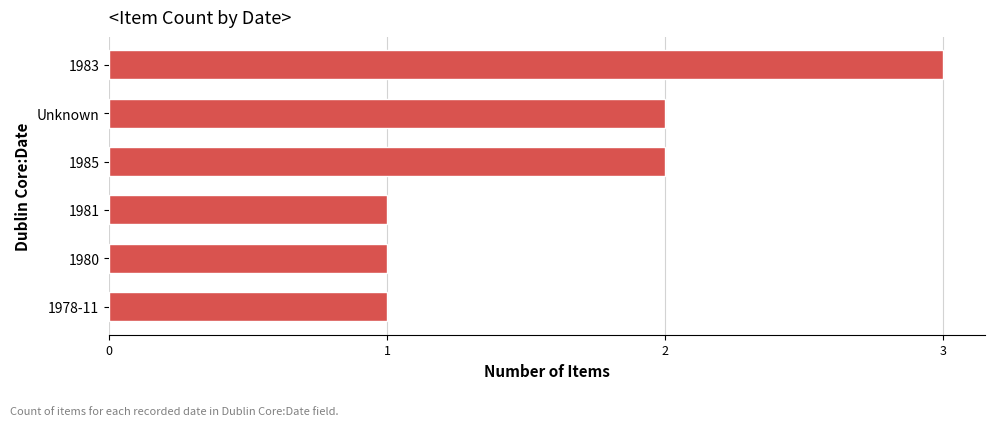

What is the average value?

2